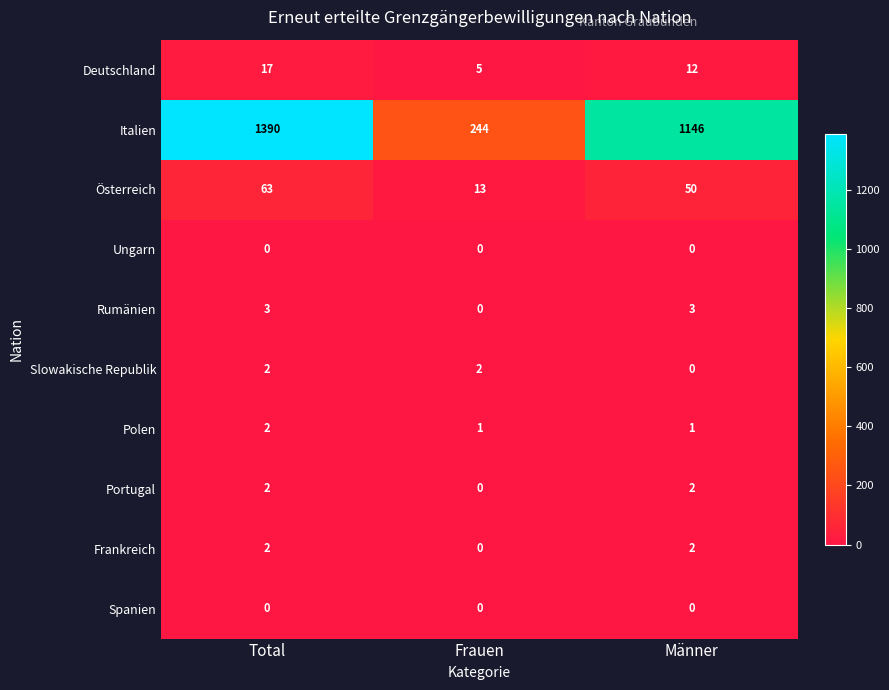

Reading right to left, list all the values displayed in this chart.

Deutschland: 12	5	17
Italien: 1146	244	1390
Österreich: 50	13	63
Ungarn: 0	0	0
Rumänien: 3	0	3
Slowakische Republik: 0	2	2
Polen: 1	1	2
Portugal: 2	0	2
Frankreich: 2	0	2
Spanien: 0	0	0